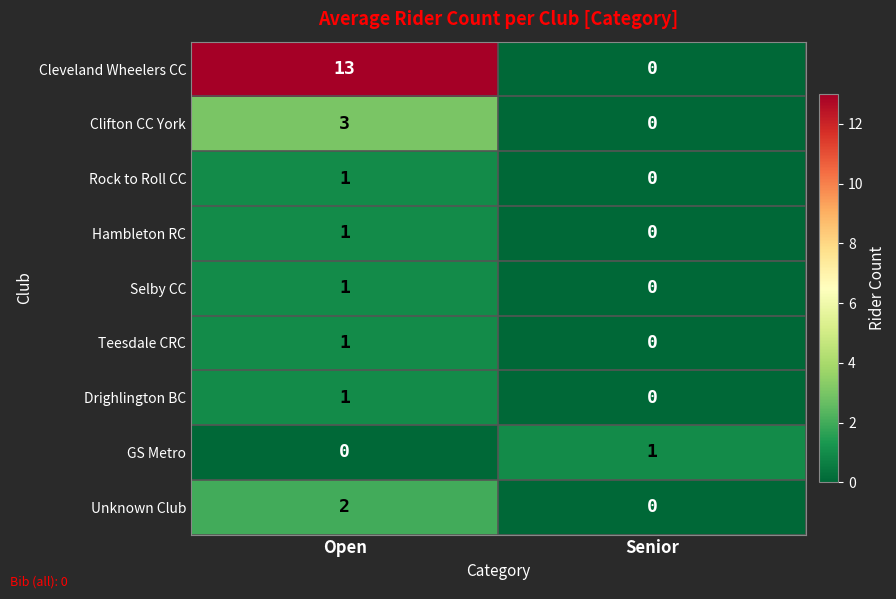

The value of Unknown Club at Open is 2. True or false?

True